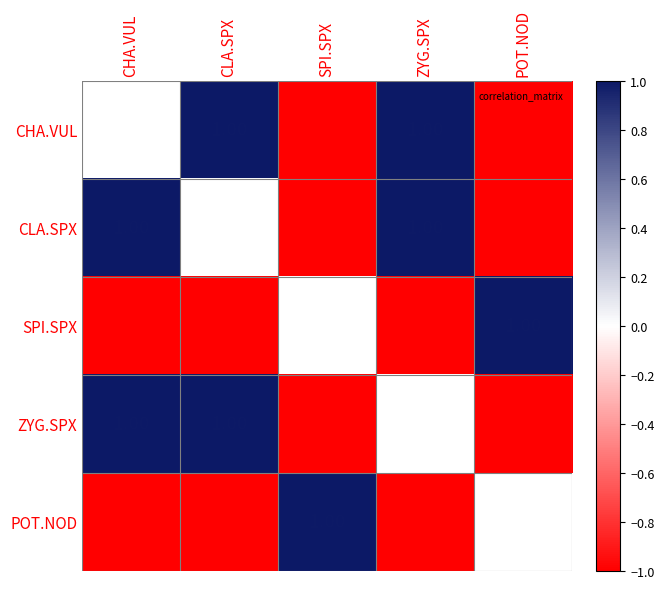

The value of ZYG.SPX at SPI.SPX is -1.0. True or false?

True